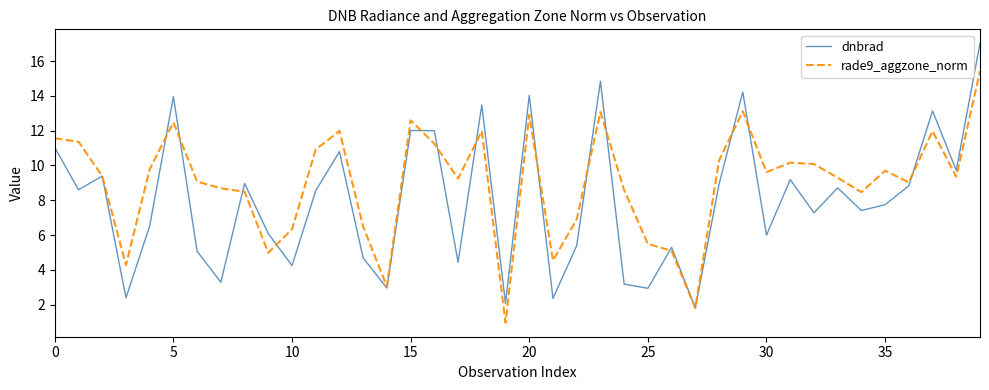

Count the number of data series in this chart.

2